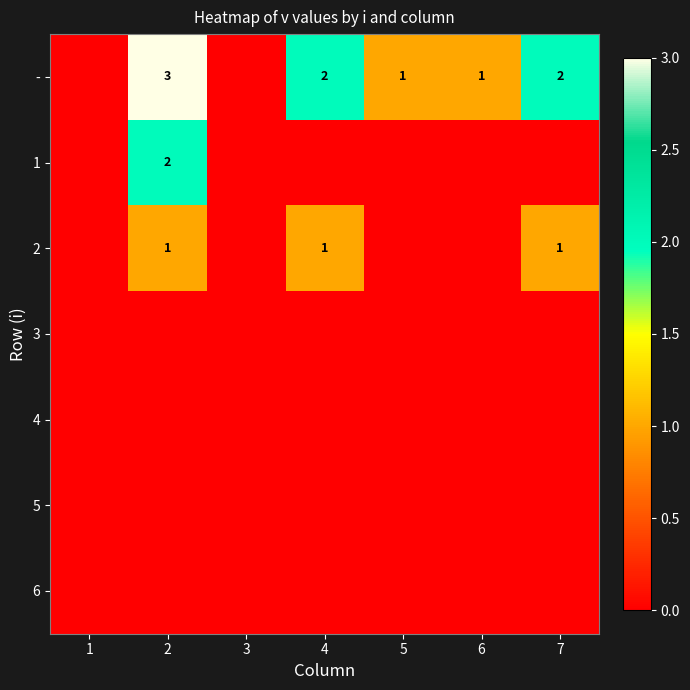

True or false: 2 has a value of 0 at 4.

False